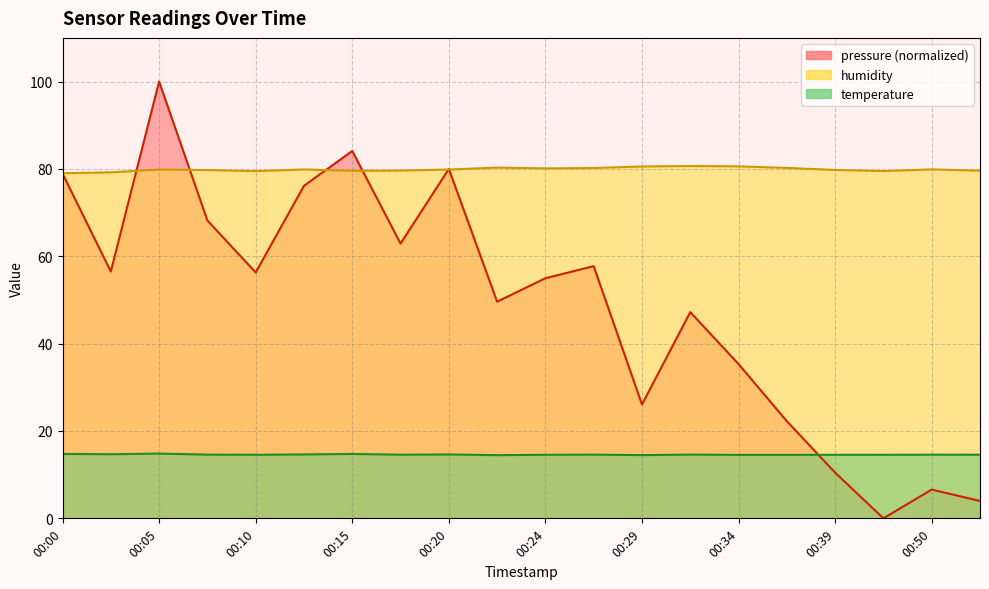

Reading right to left, list all the values displayed in this chart.

pressure: 00:53=4.0	00:50=6.6	00:41=0.0	00:39=10.5	00:37=22.2	00:34=35.3	00:32=47.2	00:29=26.1	00:27=57.7	00:24=55.0	00:22=49.6	00:20=80.0	00:17=62.9	00:15=84.1	00:12=76.1	00:10=56.3	00:07=68.2	00:05=100.0	00:02=56.5	00:00=78.9
humidity: 00:53=79.6	00:50=79.9	00:41=79.5	00:39=79.8	00:37=80.2	00:34=80.6	00:32=80.7	00:29=80.6	00:27=80.2	00:24=80.1	00:22=80.3	00:20=79.9	00:17=79.6	00:15=79.6	00:12=79.9	00:10=79.5	00:07=79.7	00:05=79.8	00:02=79.2	00:00=79.0
temperature: 00:53=14.6	00:50=14.6	00:41=14.6	00:39=14.6	00:37=14.5	00:34=14.5	00:32=14.6	00:29=14.5	00:27=14.6	00:24=14.6	00:22=14.5	00:20=14.6	00:17=14.6	00:15=14.7	00:12=14.6	00:10=14.6	00:07=14.6	00:05=14.8	00:02=14.7	00:00=14.8